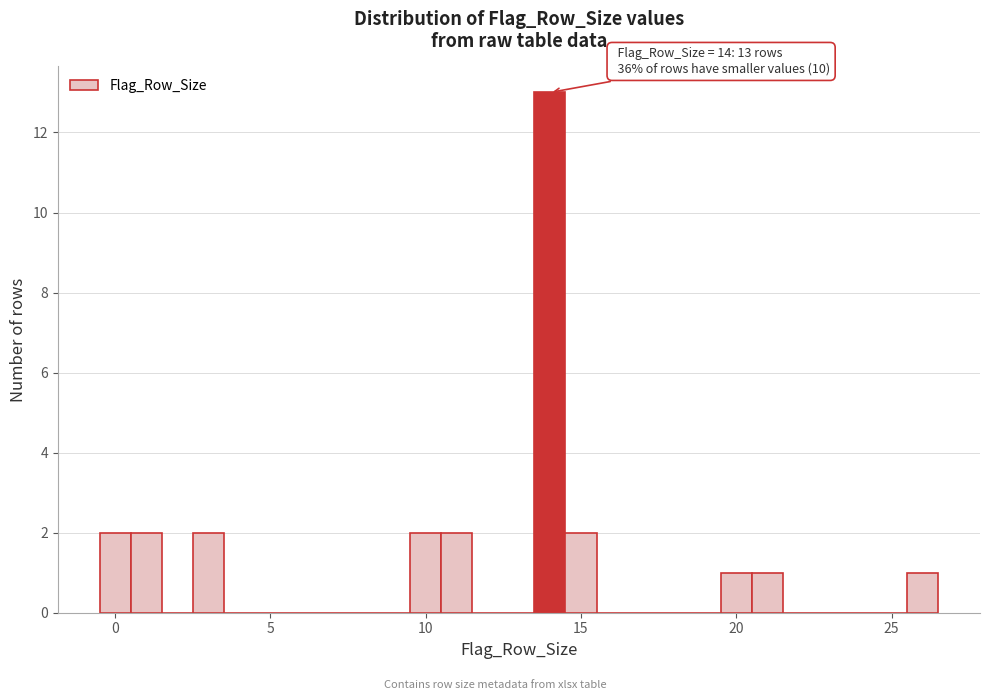

Read against the x-axis, roughly where is the centre of the tallest bar?

14.0